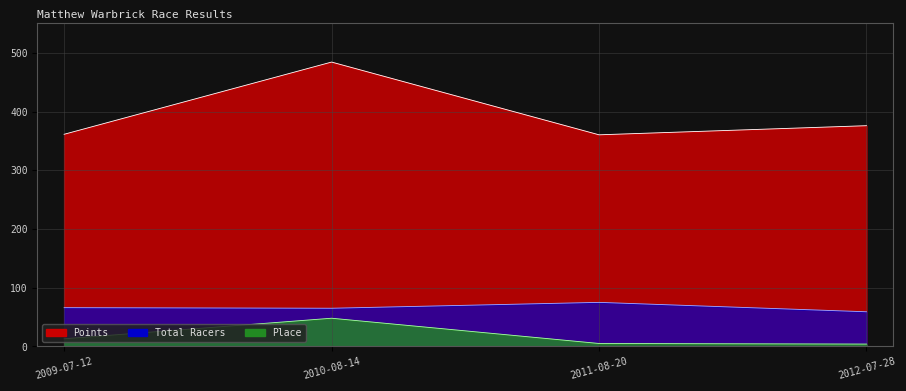

In Points, how many points are lower than both neighbors (excluding endpoints)?

1